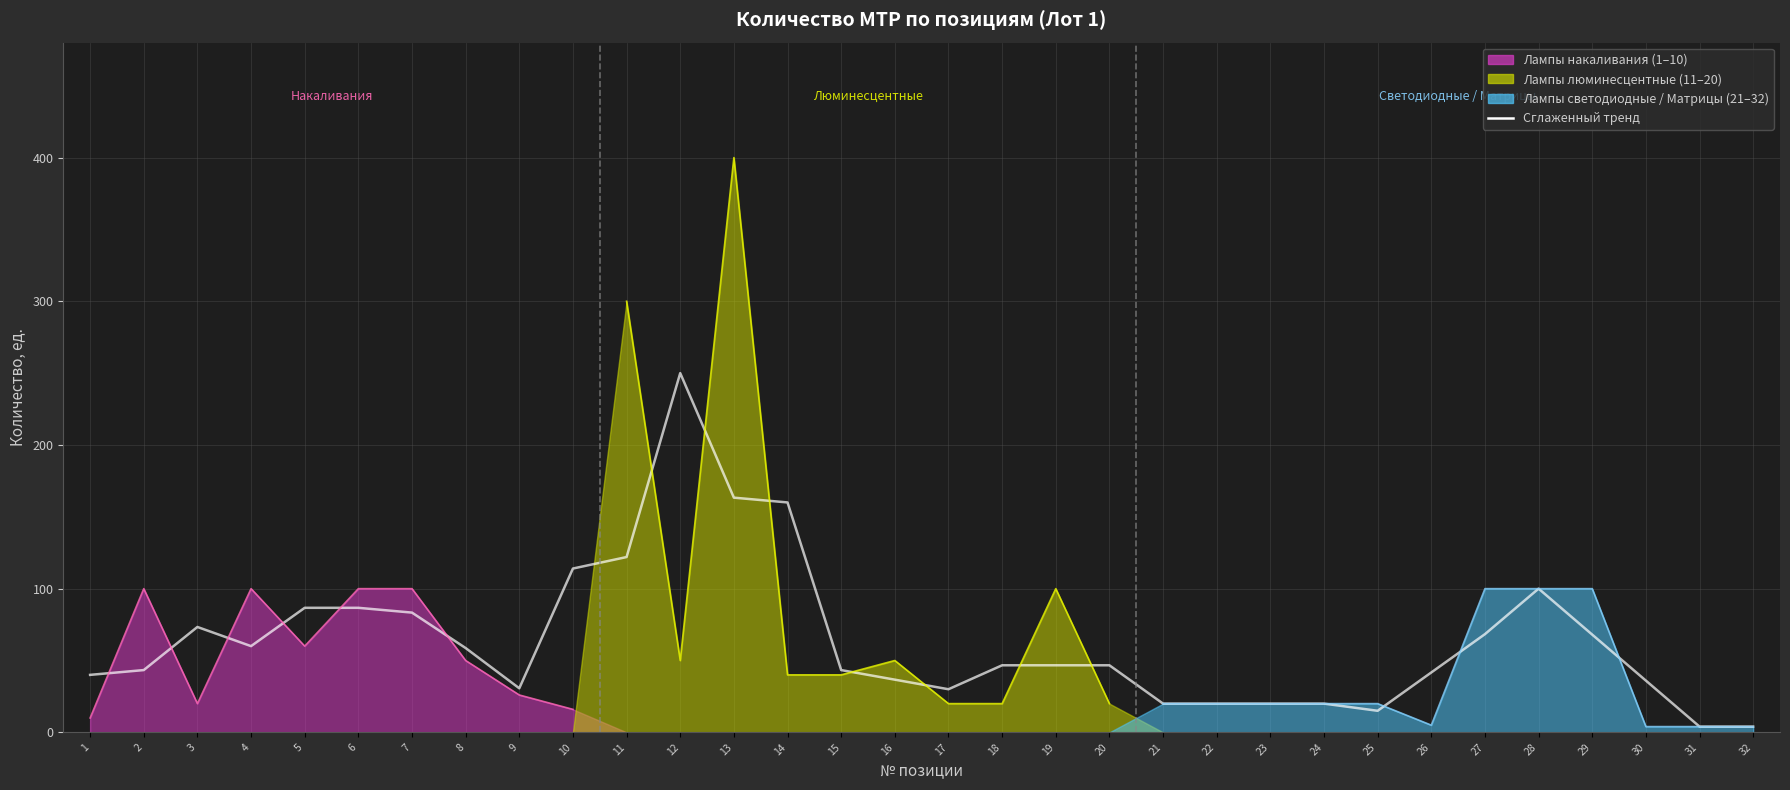

Reading left to right, what are all the values shown in this chart?

40.0	43.3	73.3	60.0	86.7	86.7	83.3	58.7	30.7	114.0	122.0	250.0	163.3	160.0	43.3	36.7	30.0	46.7	46.7	46.7	20.0	20.0	20.0	20.0	15.0	41.7	68.3	100.0	68.0	36.0	4.0	4.0